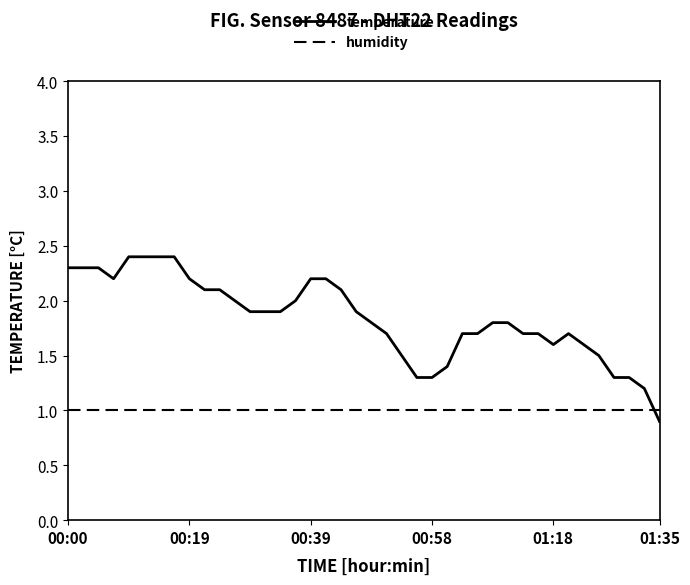

What is the maximum value shown in the chart?

2.4